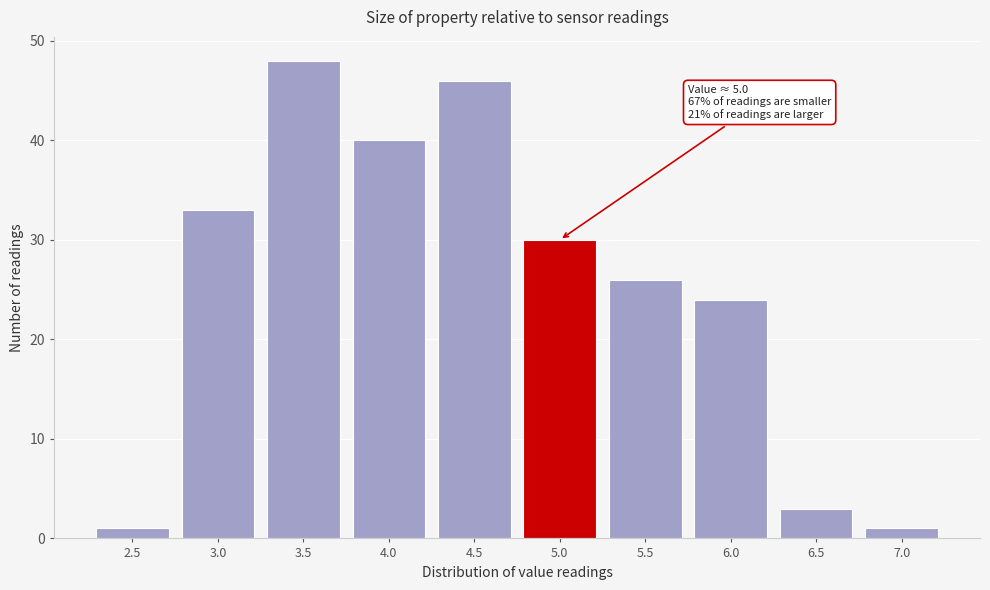

Reading right to left, what are all the values shown in this chart?

1	3	24	26	30	46	40	48	33	1